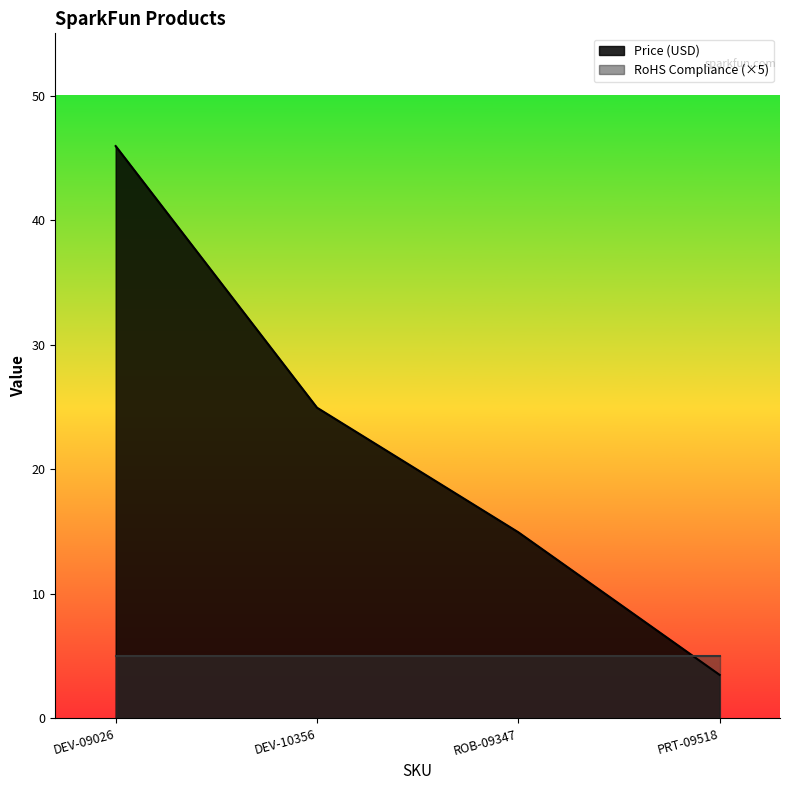

How many values are below 24?

2